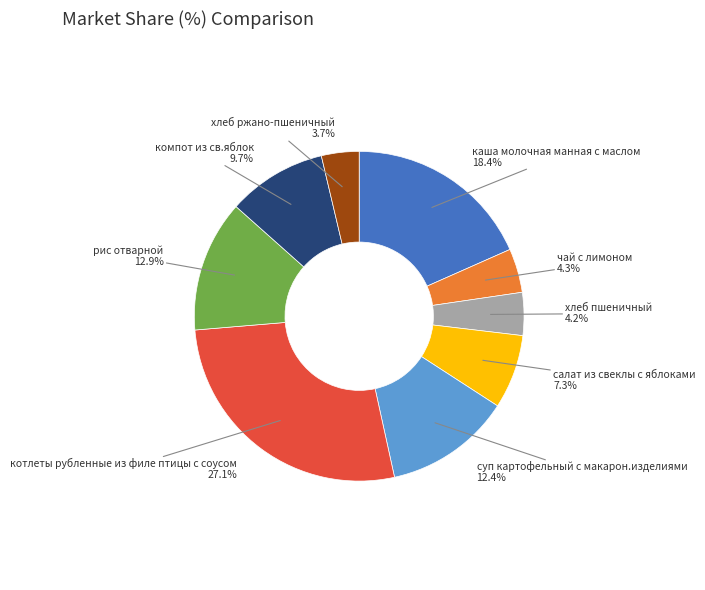

What is the ratio of the value at рис отварной to the value at каша молочная манная с маслом?

0.7